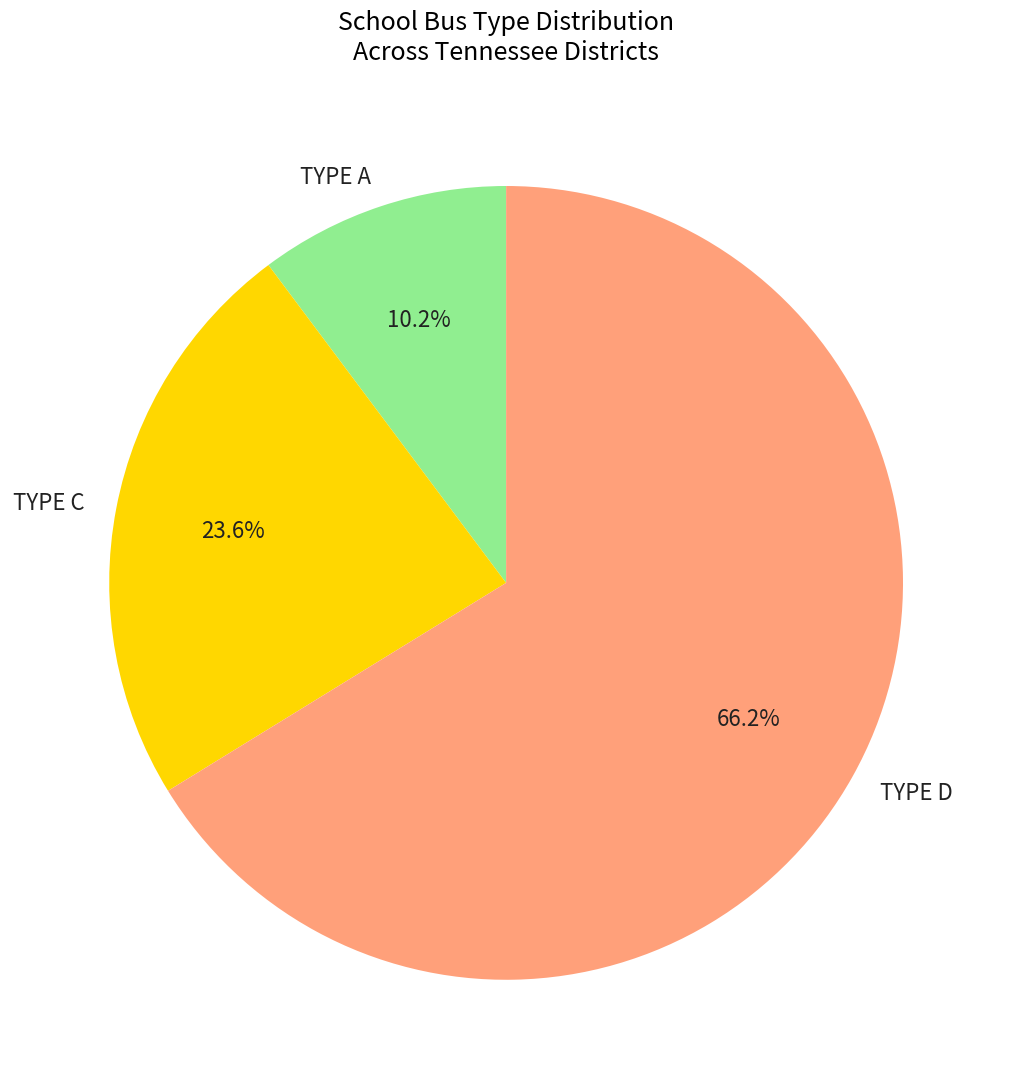

Which slice is the largest?

TYPE D